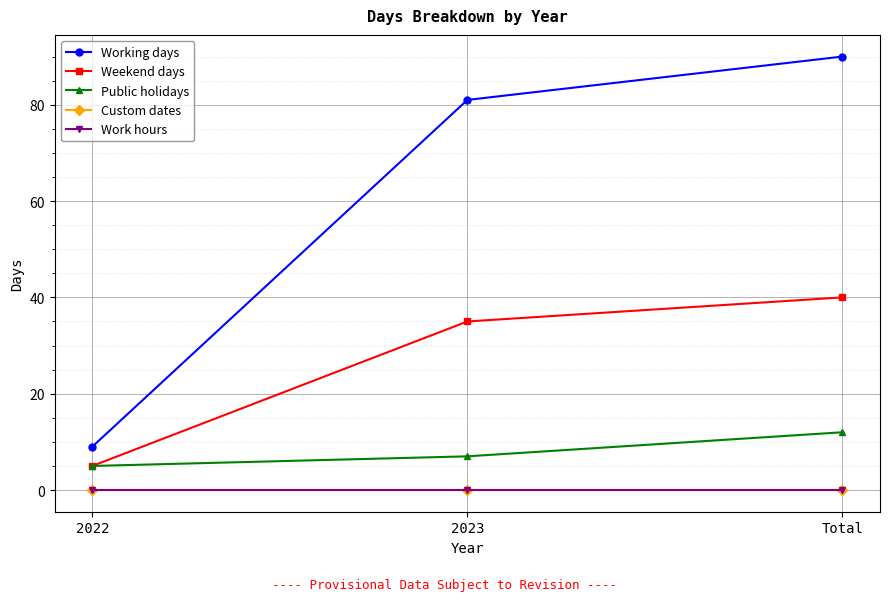

What is the value of the Public holidays point at the 2nd from the left?

7